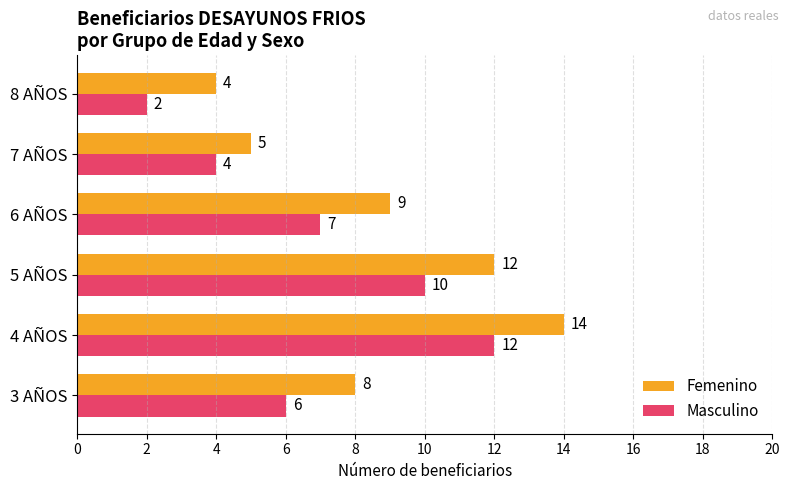

Rank the series by their maximum value, from lowest to highest.

Masculino, Femenino